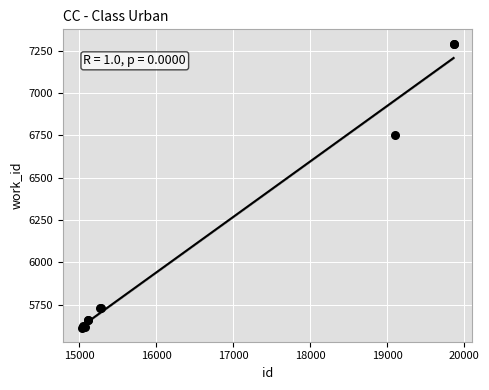

What Y value in the scatter plot is closest to 6454?

6753